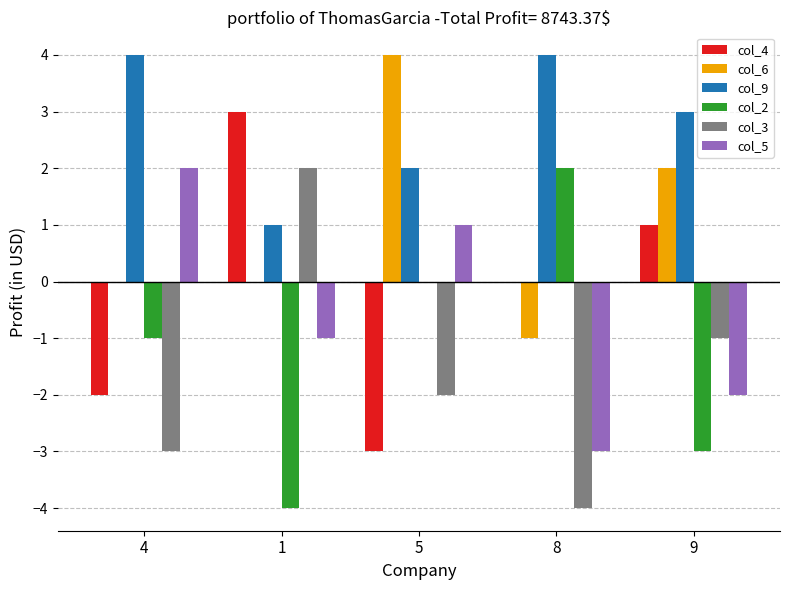

How many data points in col_2 are above -1?

2